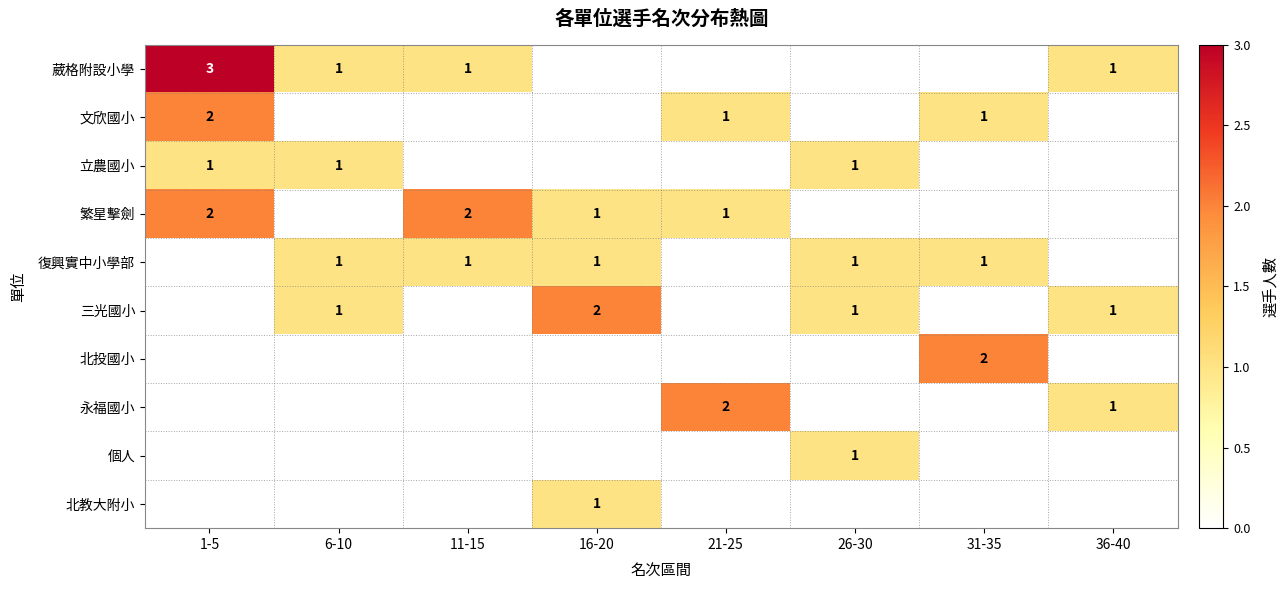

The value of 繁星擊劍 at 1-5 is 2. True or false?

True